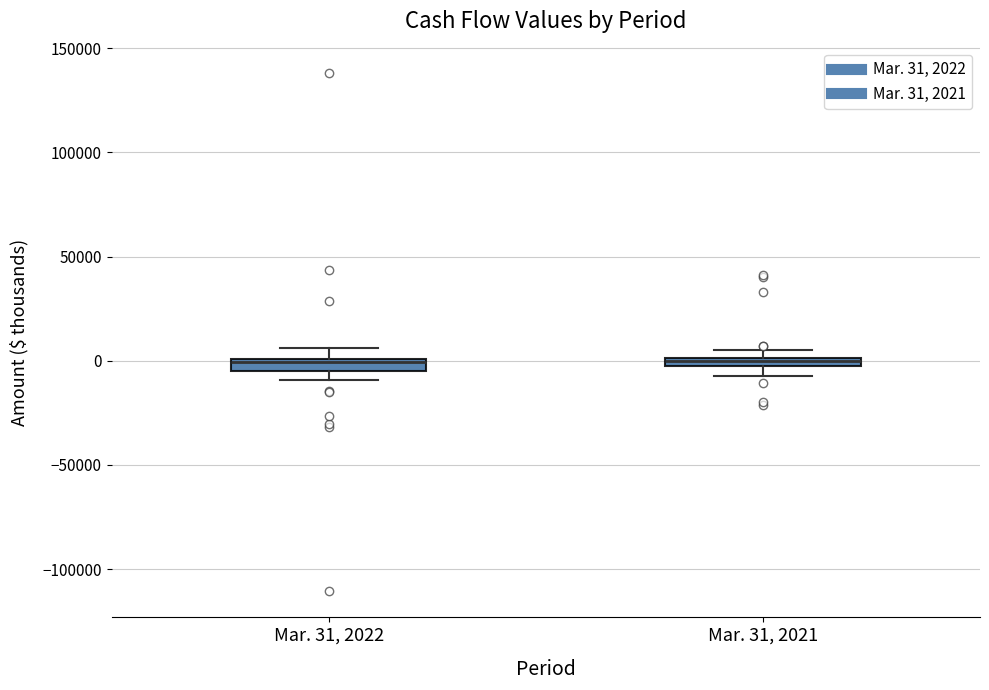

Where is the lower edge of the box for Mar. 31, 2021 on the y-axis? The values are not printed on the chart, so give them approximately, as read against the axis.

-5000